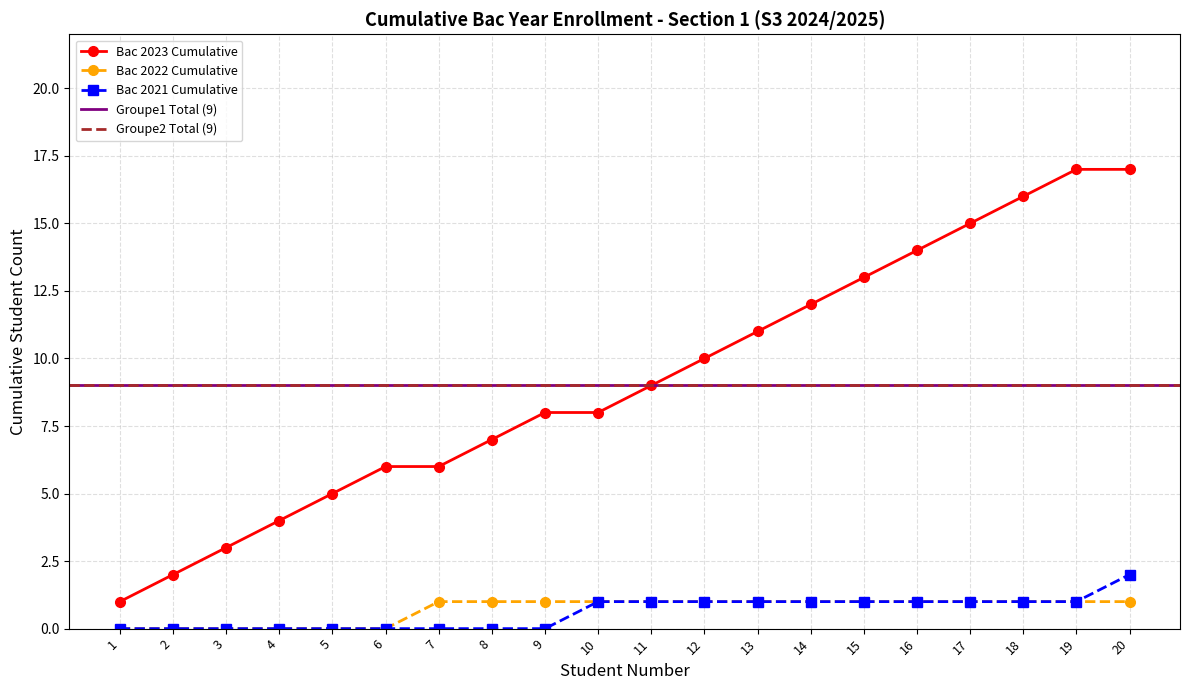

What is the ratio of the value at 17 to the value at 12?

1.5